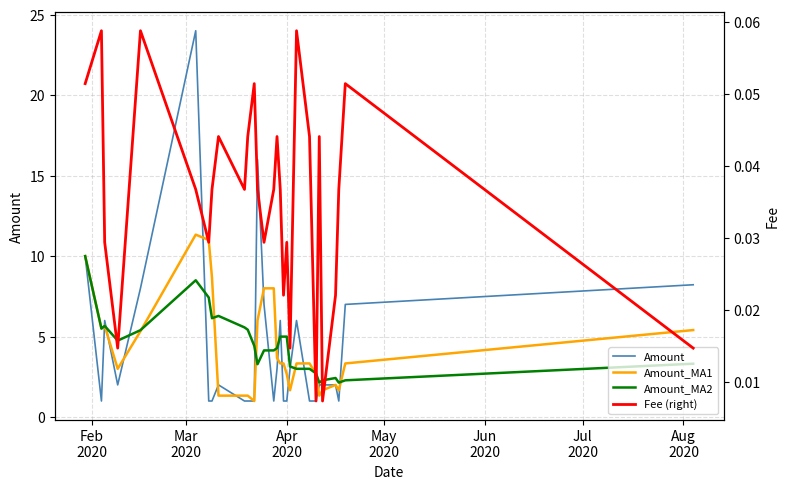

Does the chart display data point markers on the line(s)?

No